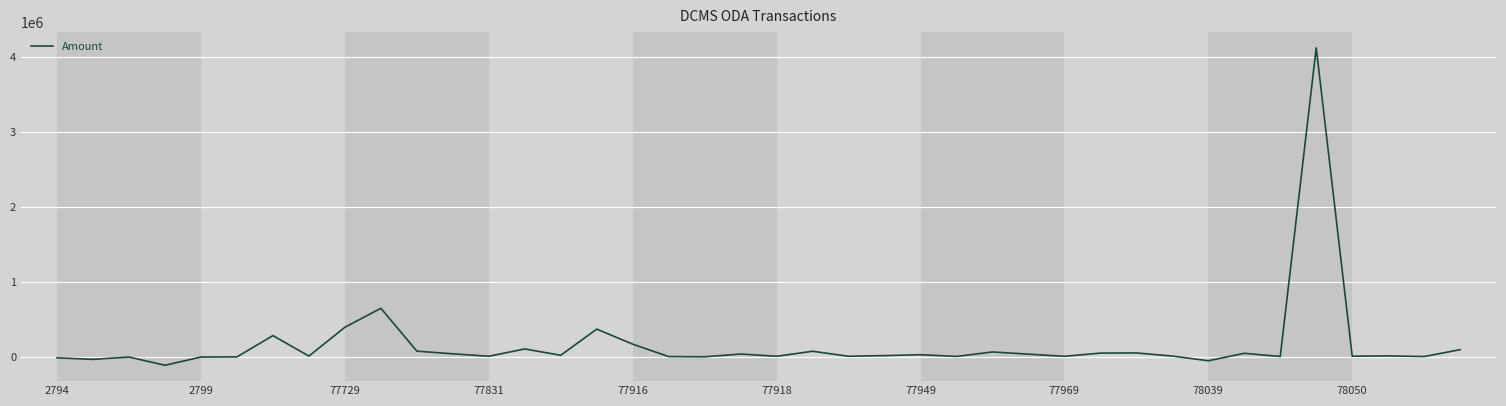

Does the chart have visible grid lines?

Yes